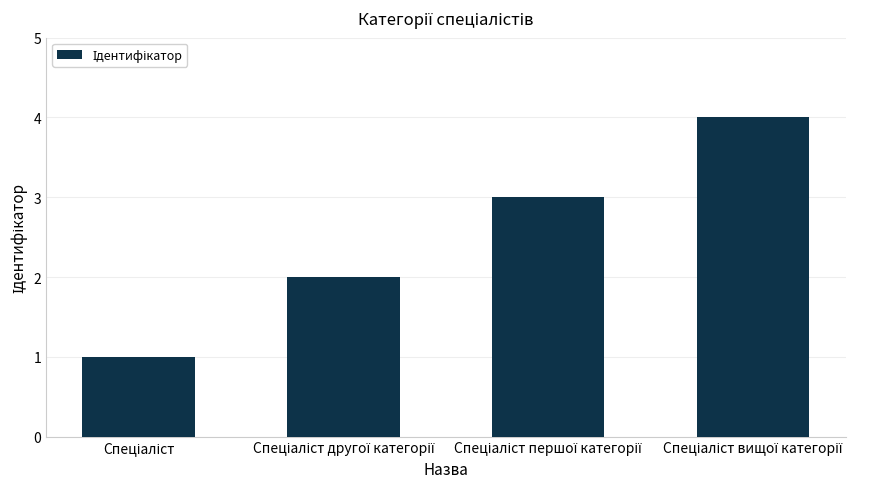

What is the value of the 3rd bar from the left?

3